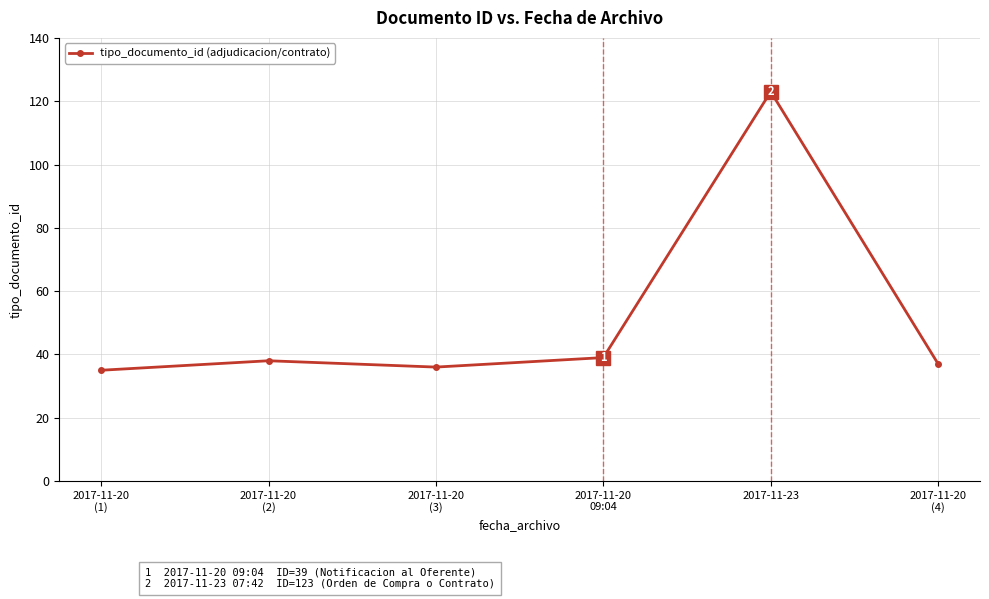

Approximately how many times larger is the value at 2017-11-23 compared to 2017-11-20
(2)?

3.2